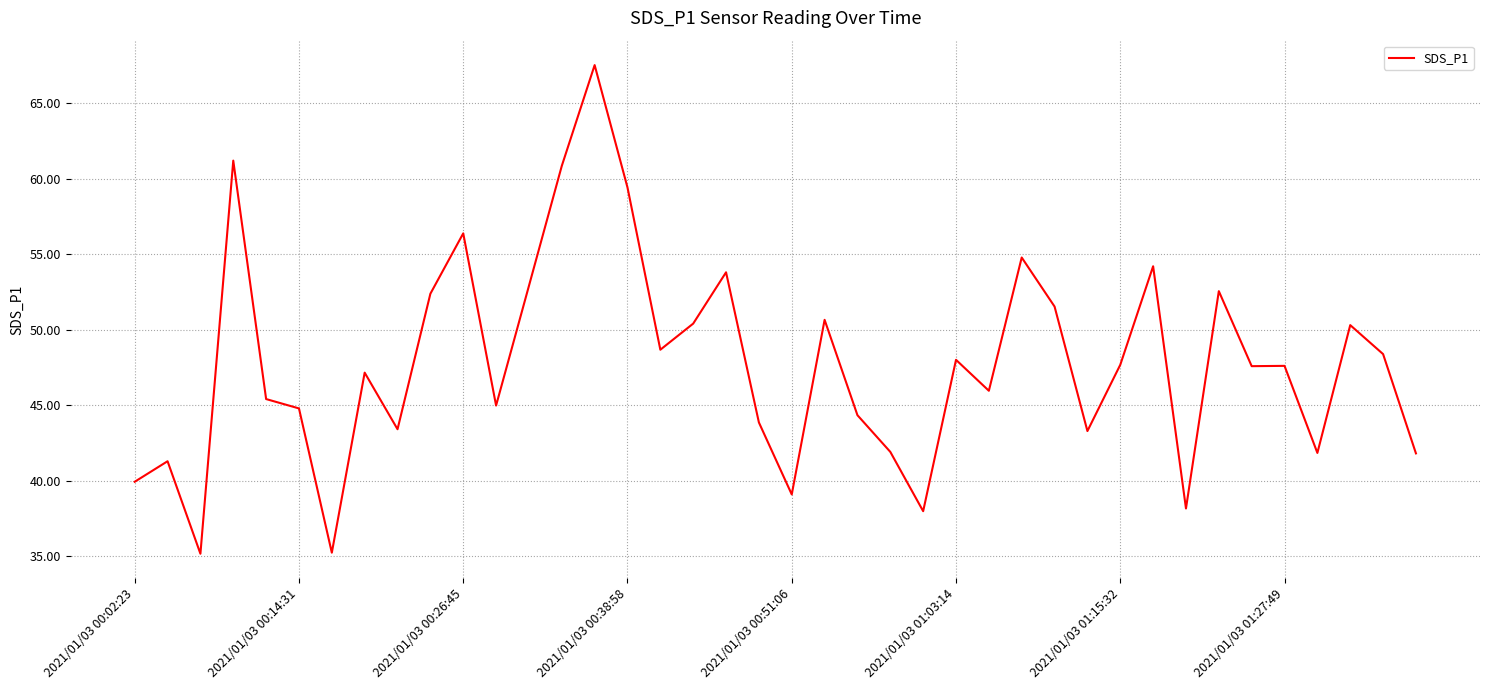

What is the greatest value displayed?

67.5